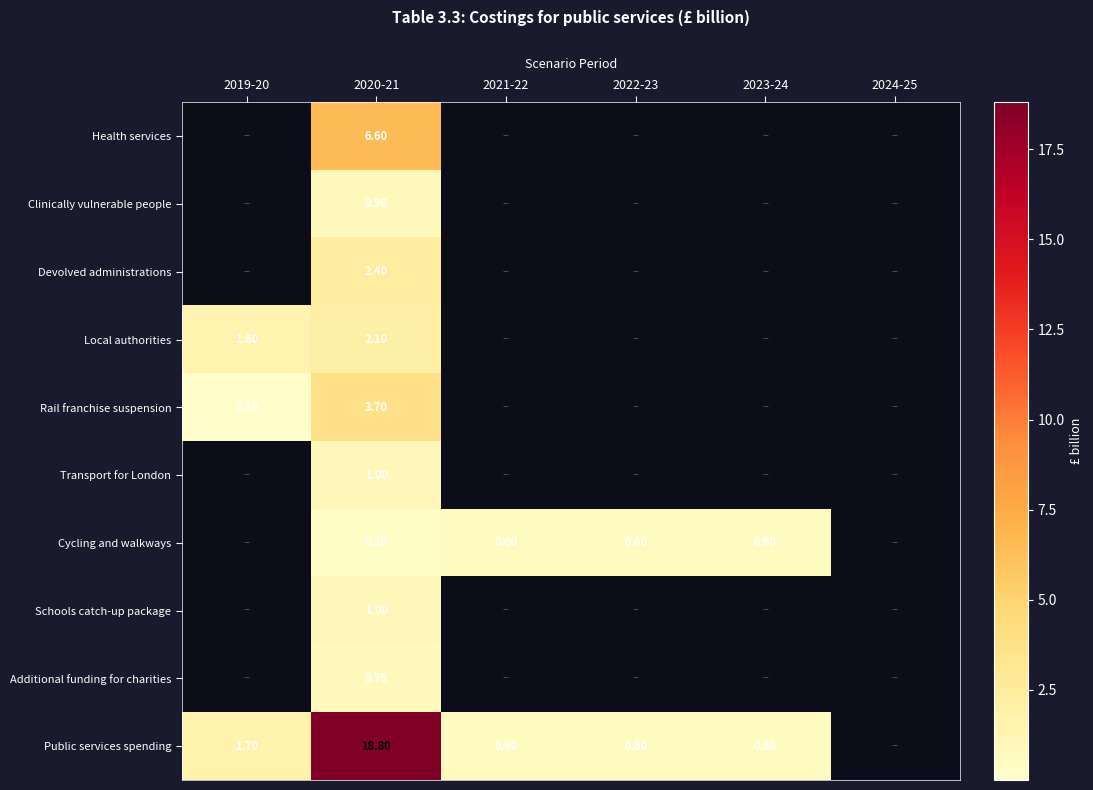

What is the total value across all series at 2020-21?

37.5